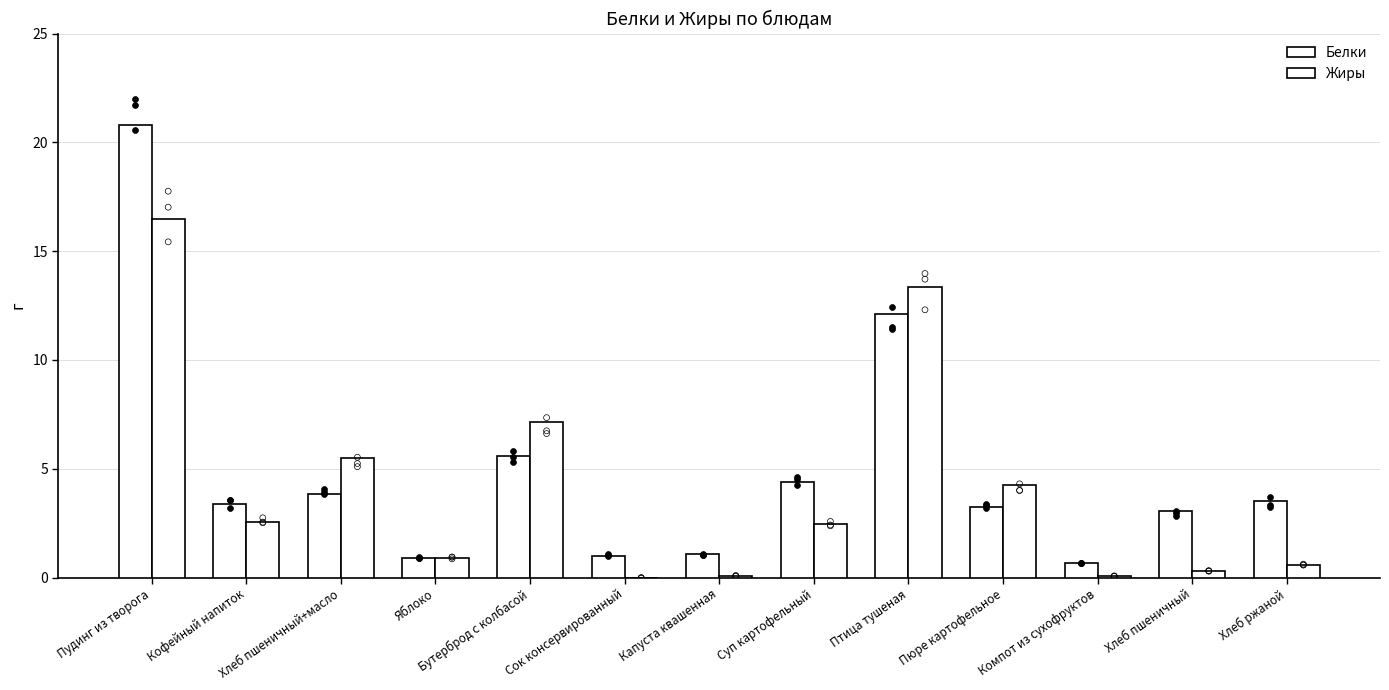

At how many categories does at least one series exceed 20?

1